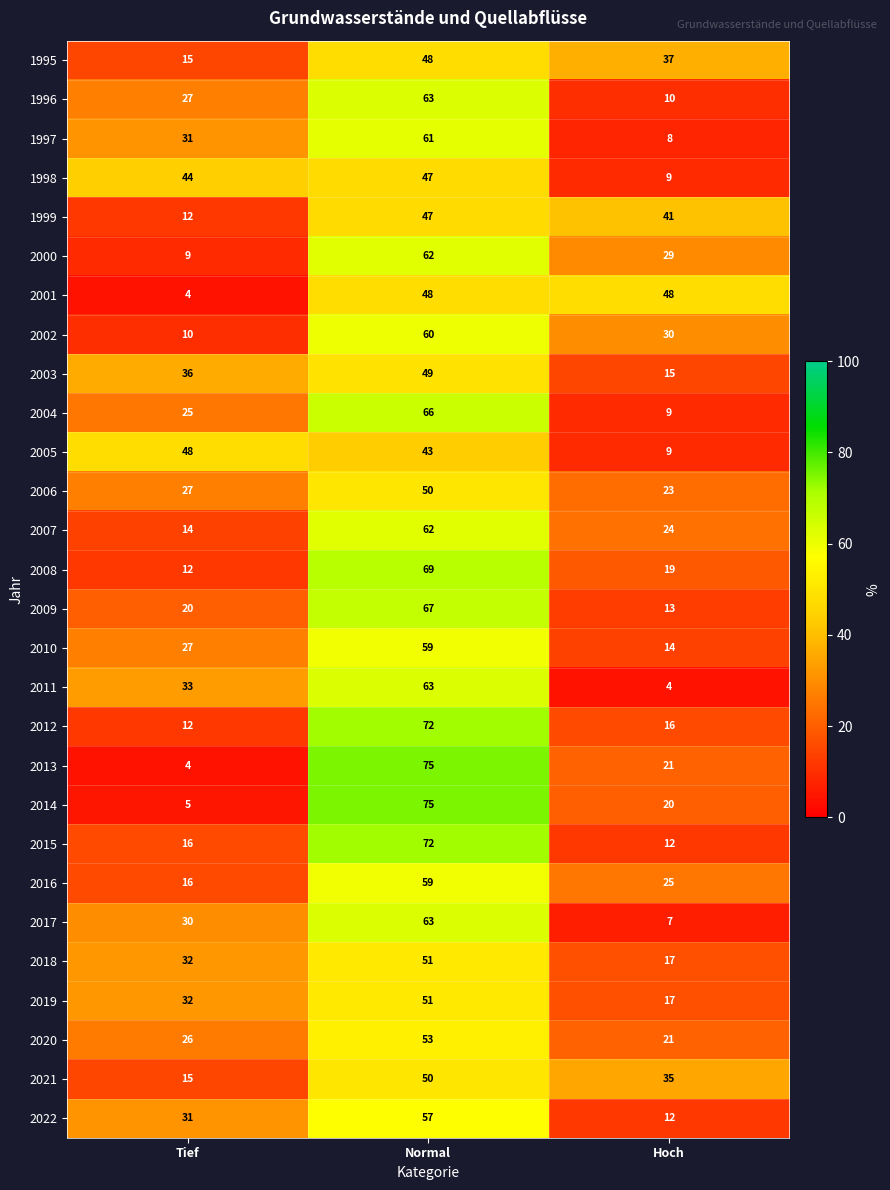

At how many categories does at least one series exceed 52?

1